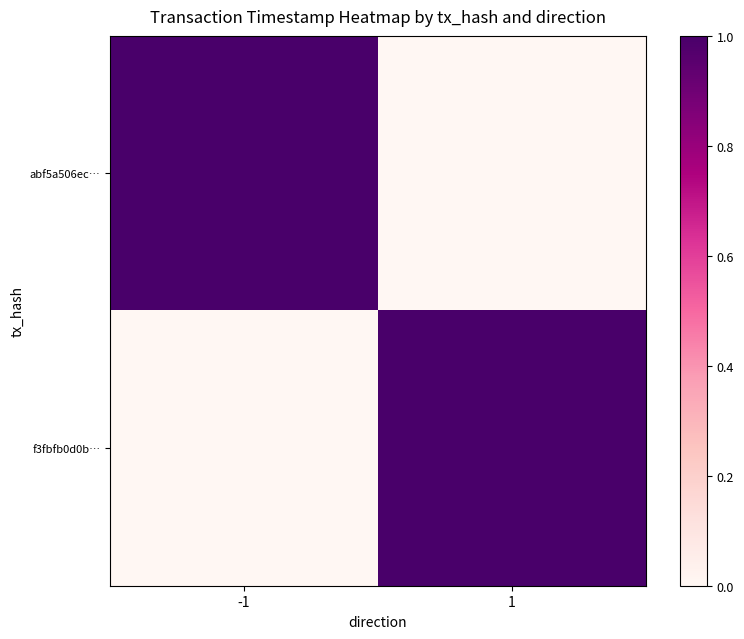

Which series has the largest range (max minus min)?

abf5a506ec…